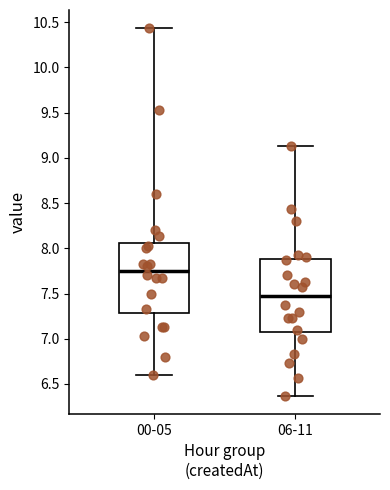

Which box has the lowest median line?

06-11